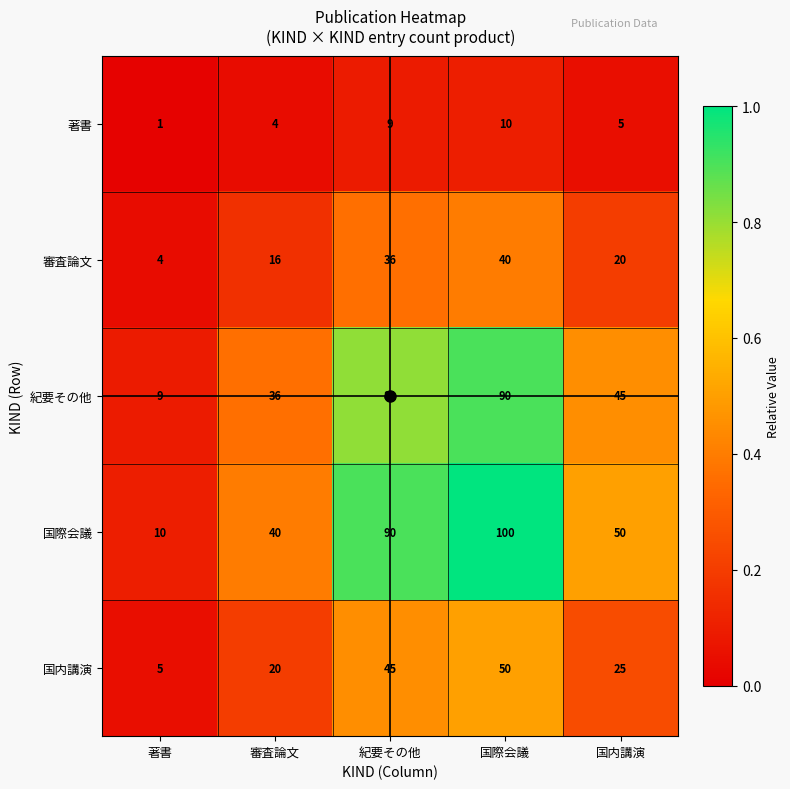

Is the value of 国際会議 at 紀要その他 greater than the value of 紀要その他 at 国内講演?

Yes